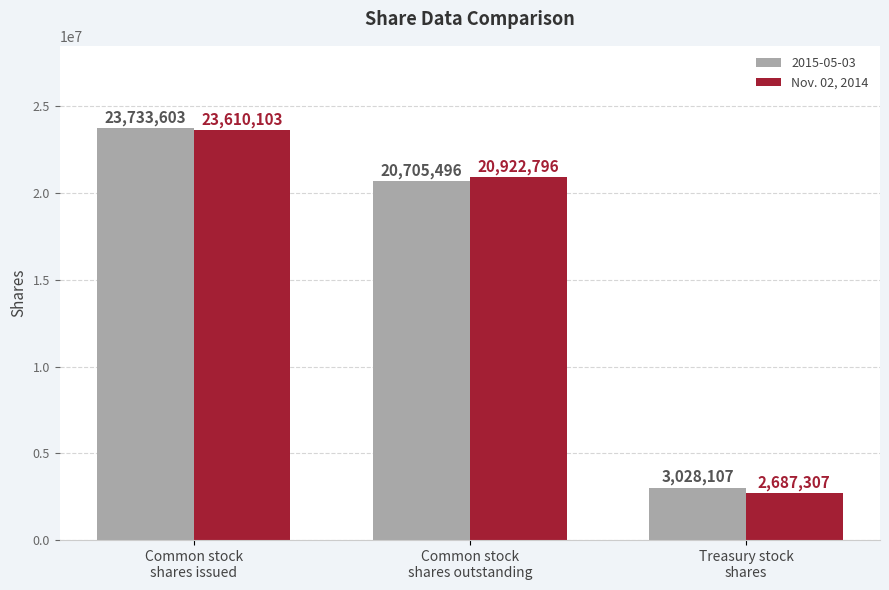

List the series in order of their overall mean, lowest first.

Nov. 02, 2014, 2015-05-03